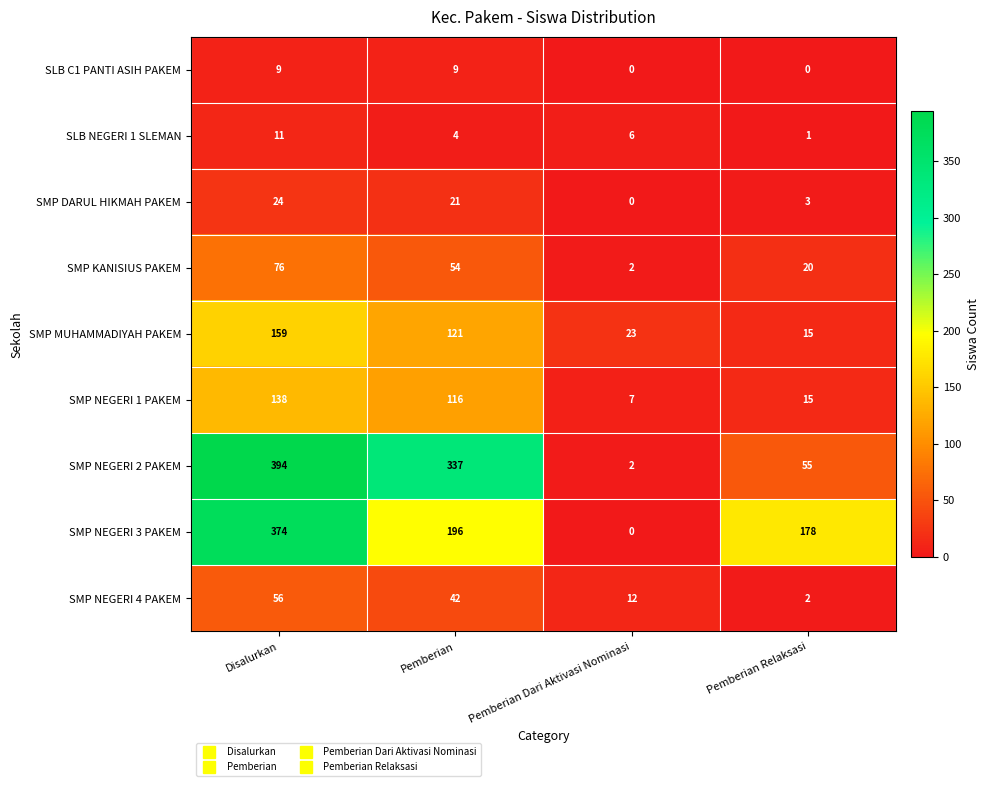

How many values in the SLB C1 PANTI ASIH PAKEM series are below 9?

2